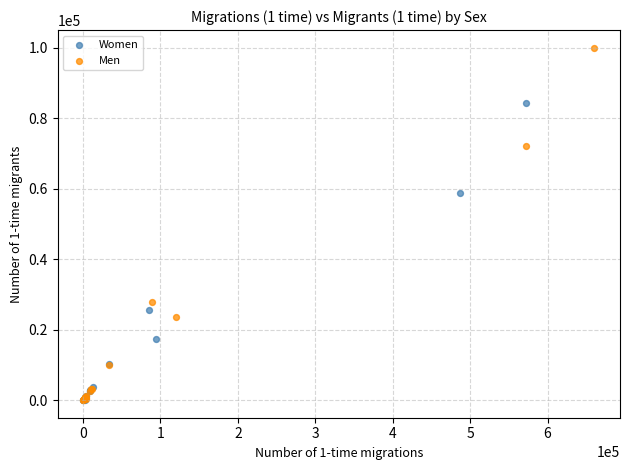

Which series has the widest spread of Y values?

Men